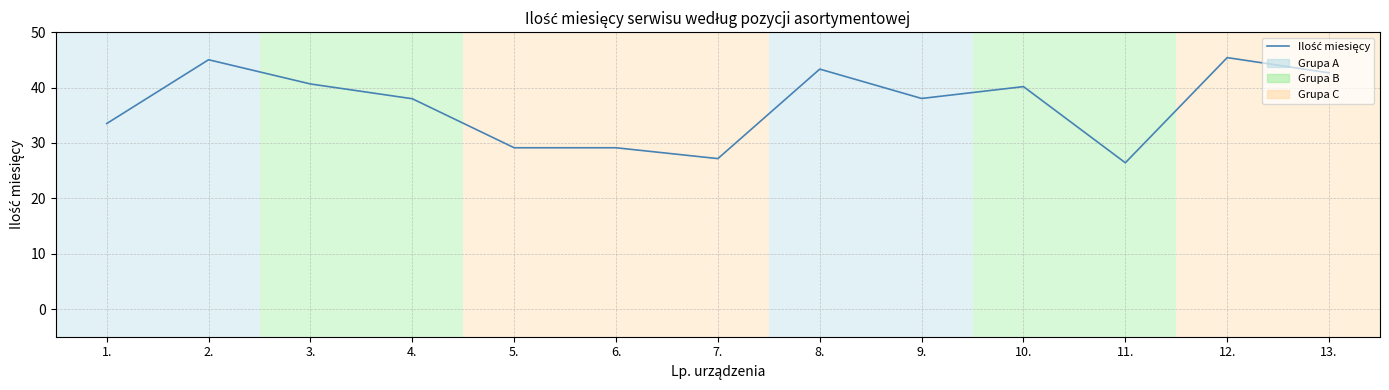

Is it true that the value at 12. is 45.4?

True